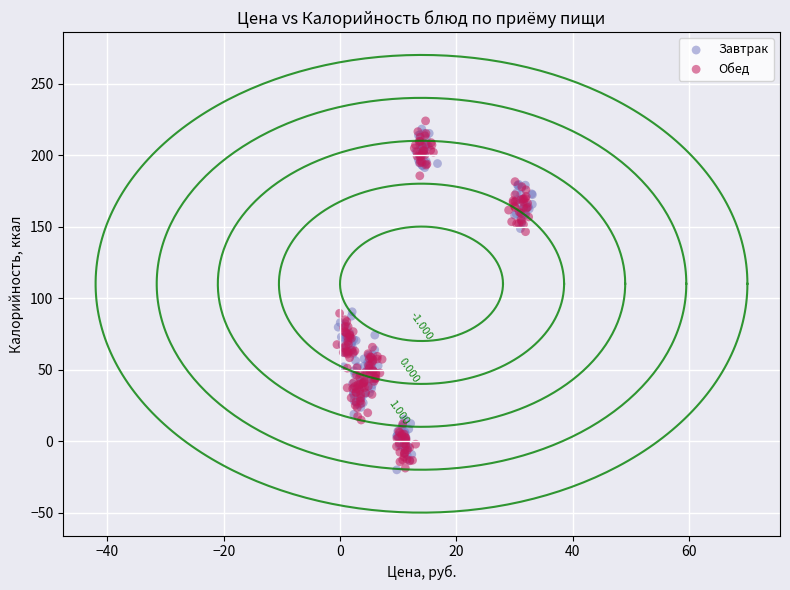

What are all the series names shown in the legend?

Завтрак, Обед